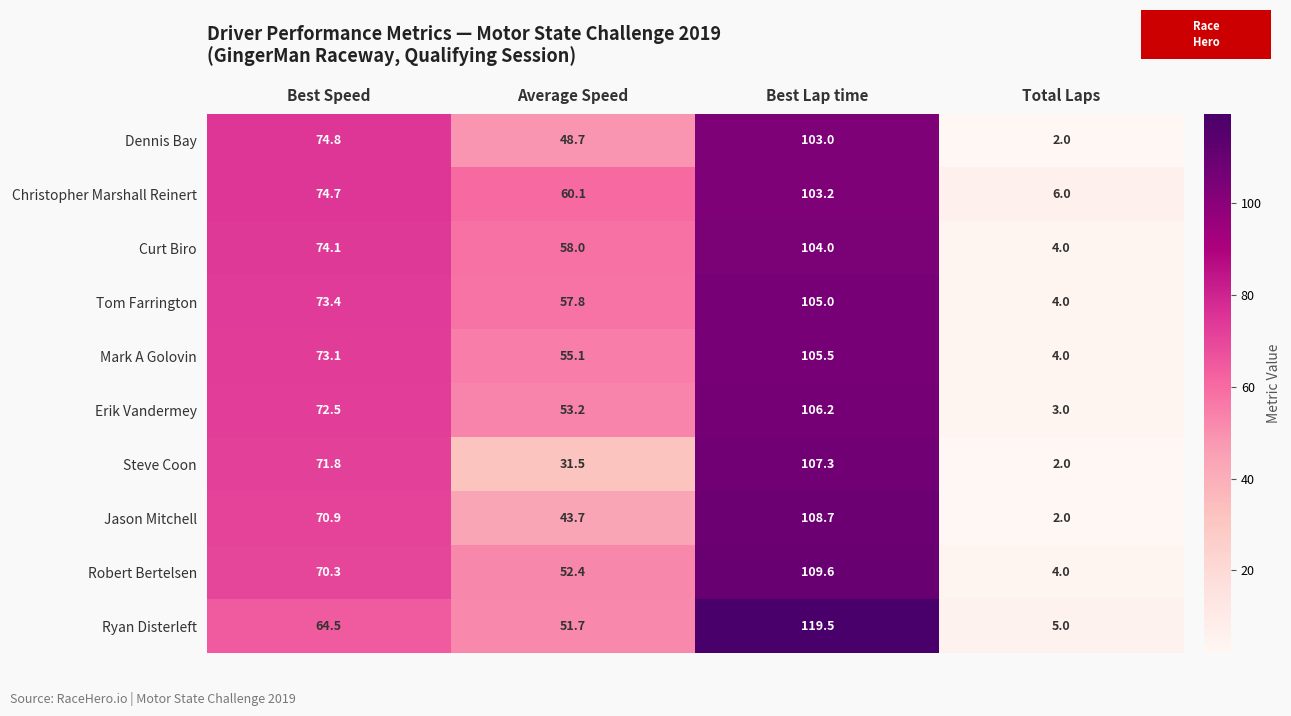

What is the difference between the maximum and minimum values in the Jason Mitchell series?

106.7